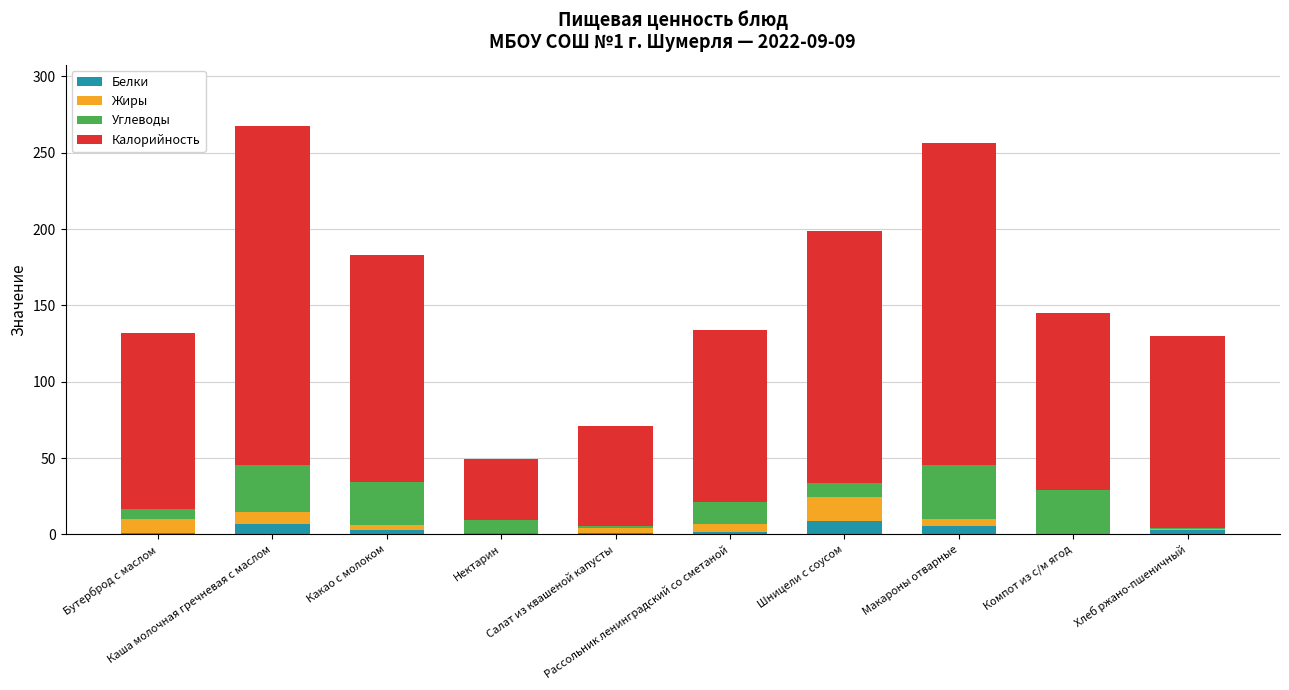

What is the maximum value for Белки?

9.1